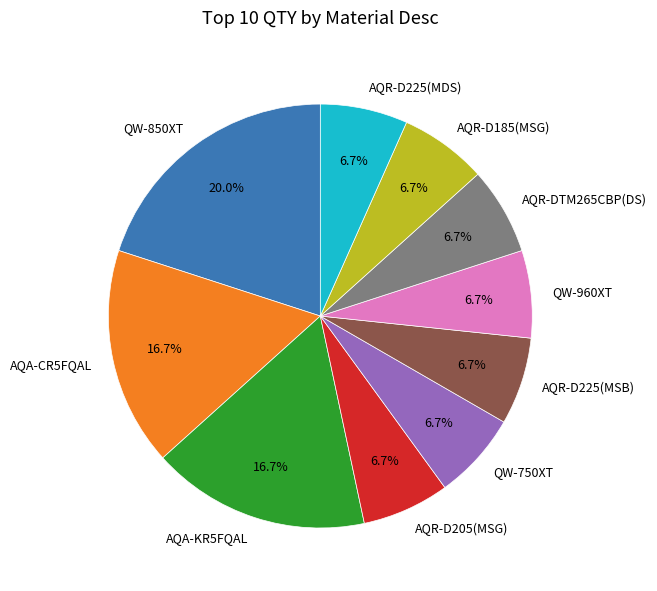

To the nearest percent, what is the average slice percentage?

10%